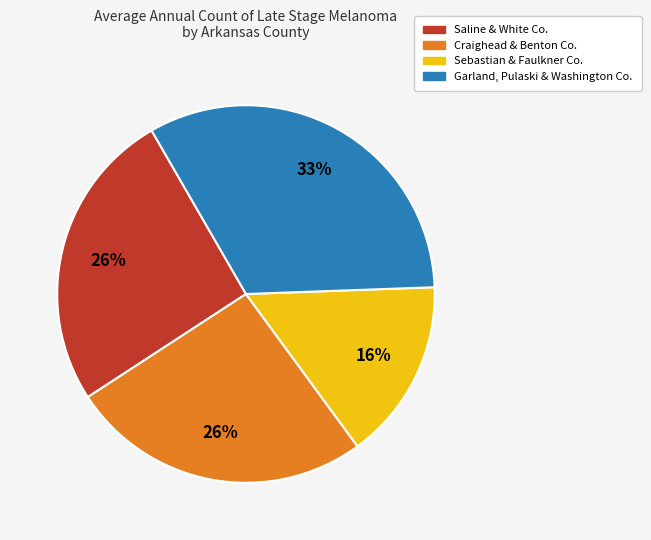

Does any single category account for the majority?

No